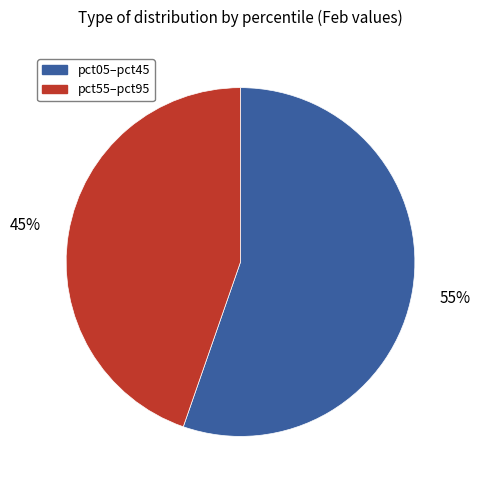

To the nearest percent, what is the average slice percentage?

50%